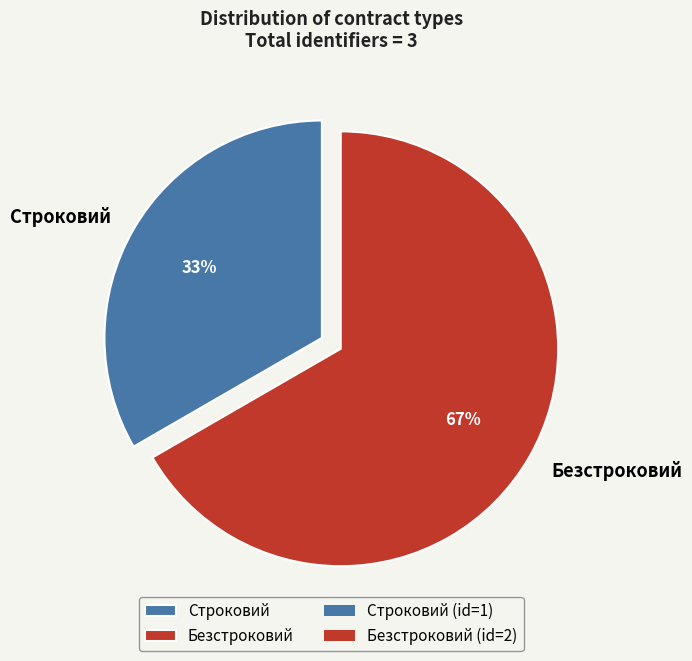

To the nearest percent, what is the combined percentage of Безстроковий and Строковий?

100%